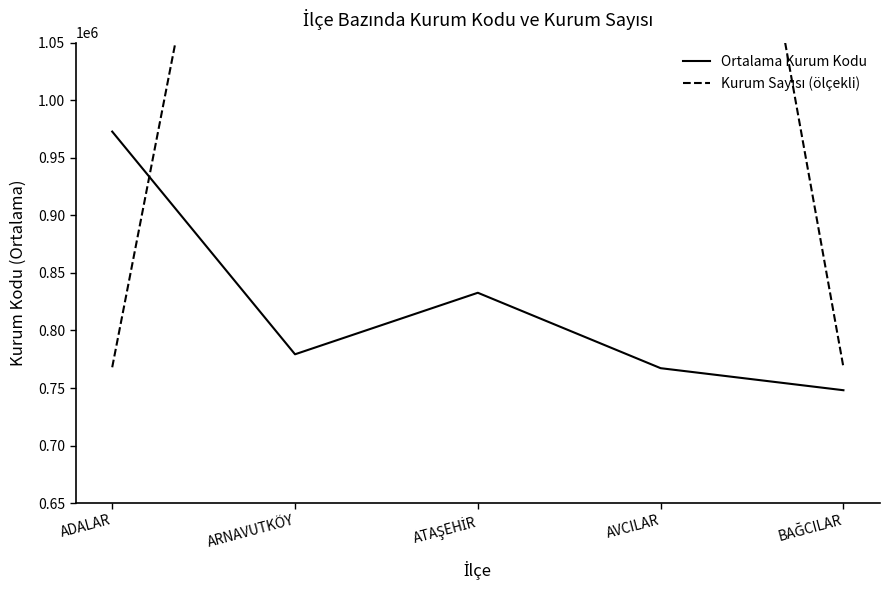

Where is the first local maximum for Ortalama Kurum Kodu?

ATAŞEHİR